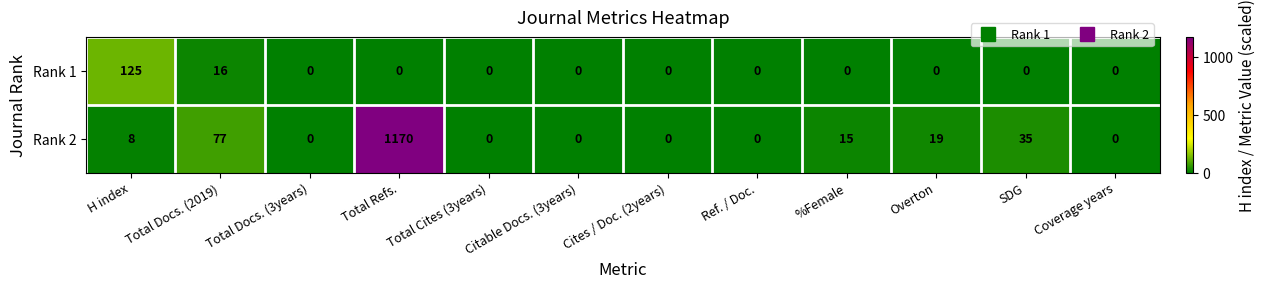

Which series changed the most between Total Docs. (2019) and Cites / Doc. (2years)?

Rank 2